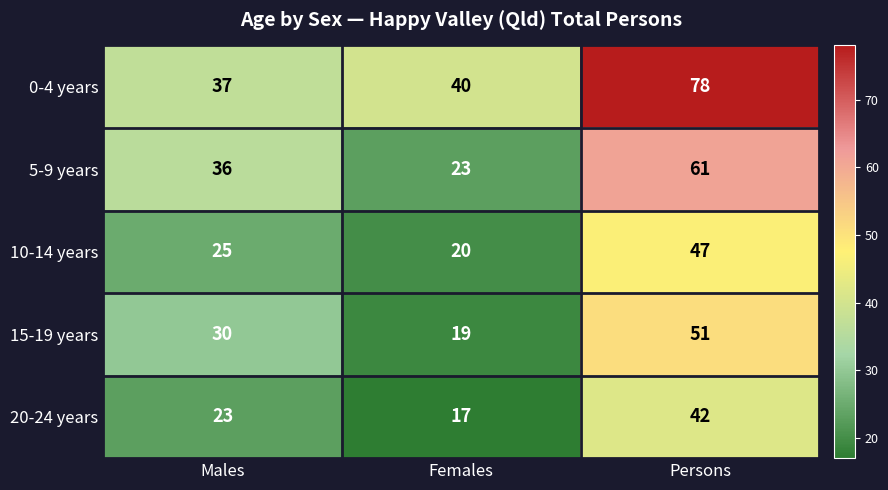

Which series has the largest range (max minus min)?

0-4 years